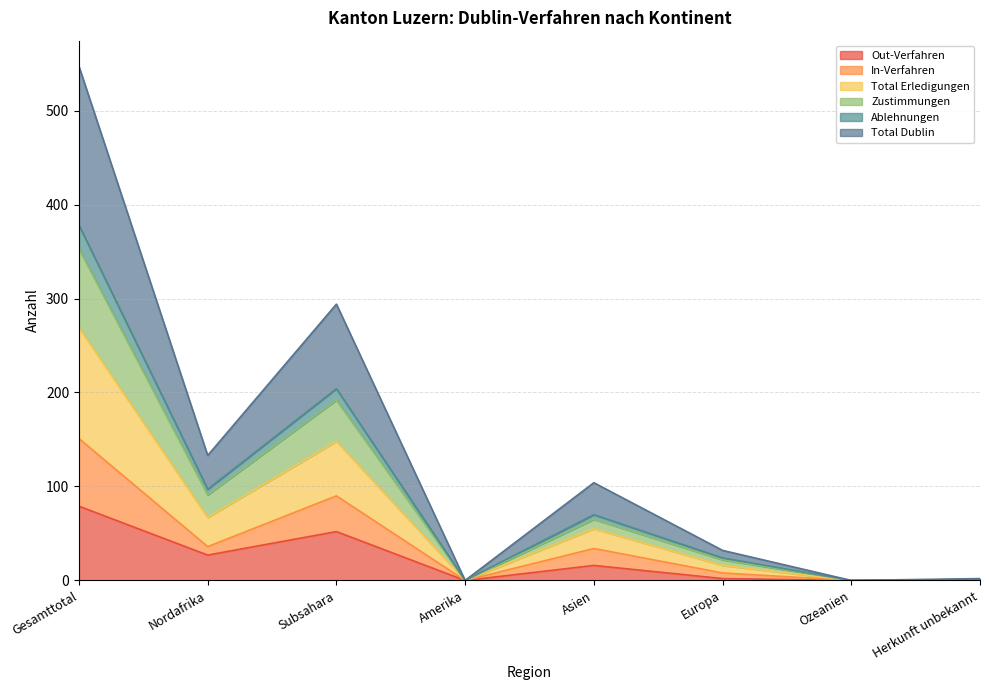

True or false: Out-Verfahren has a value of 52 at Subsahara.

True